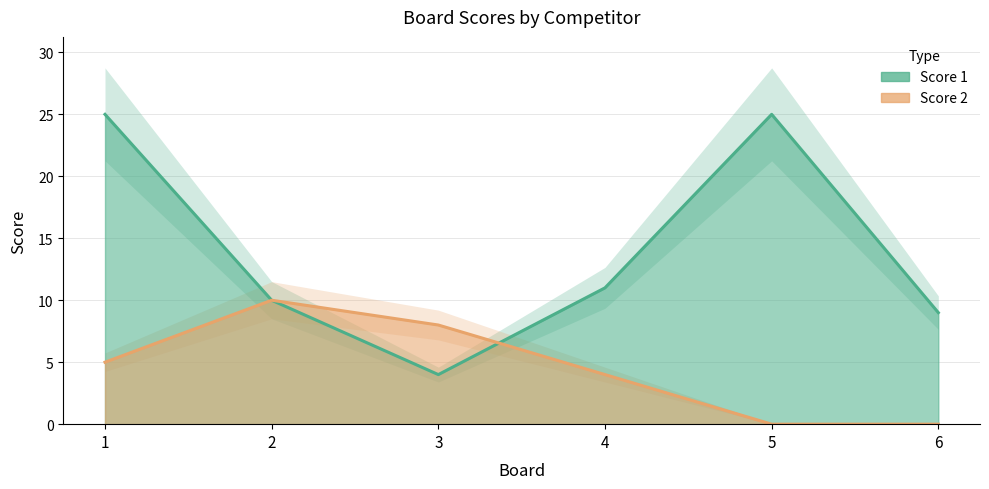

Count the number of data series in this chart.

2